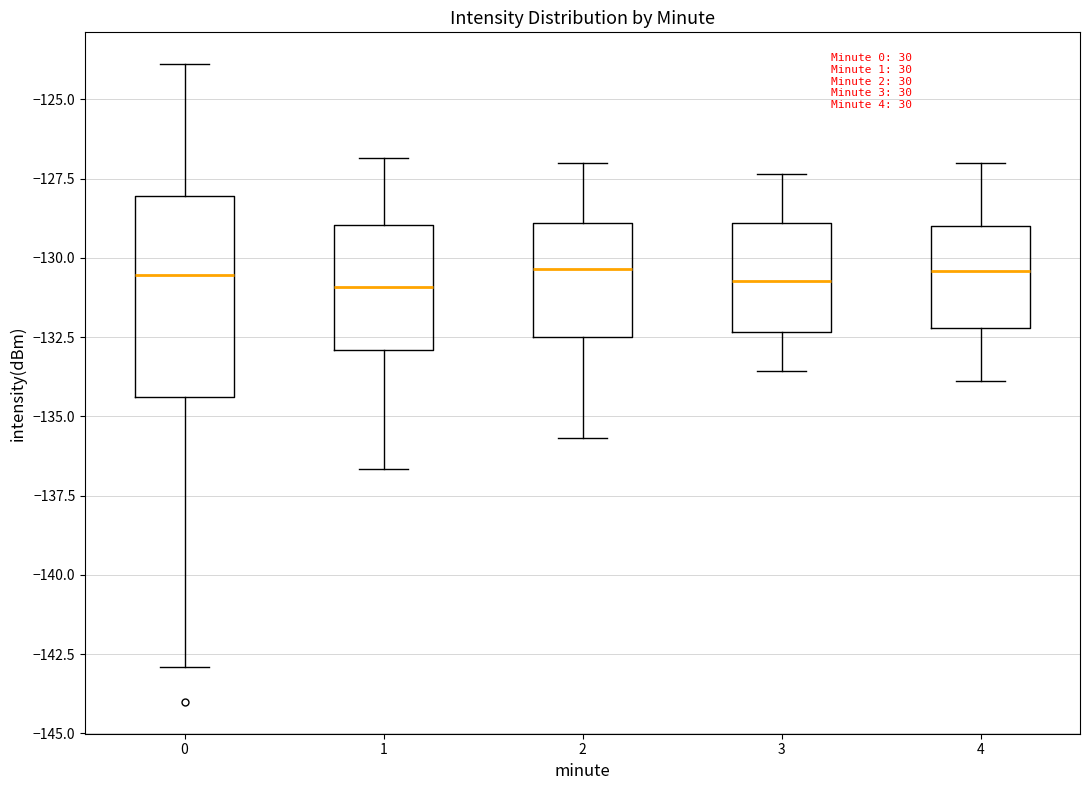

Where does the lower whisker of the box at x = 2 end on the y-axis? The values are not printed on the chart, so give them approximately, as read against the axis.

-135.5